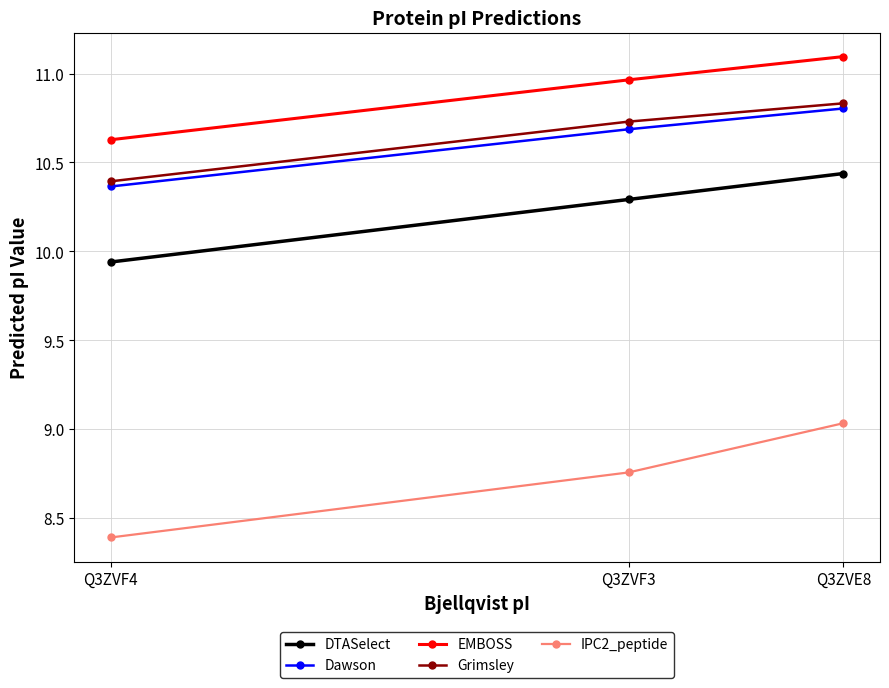

How many lines are shown in the chart?

5